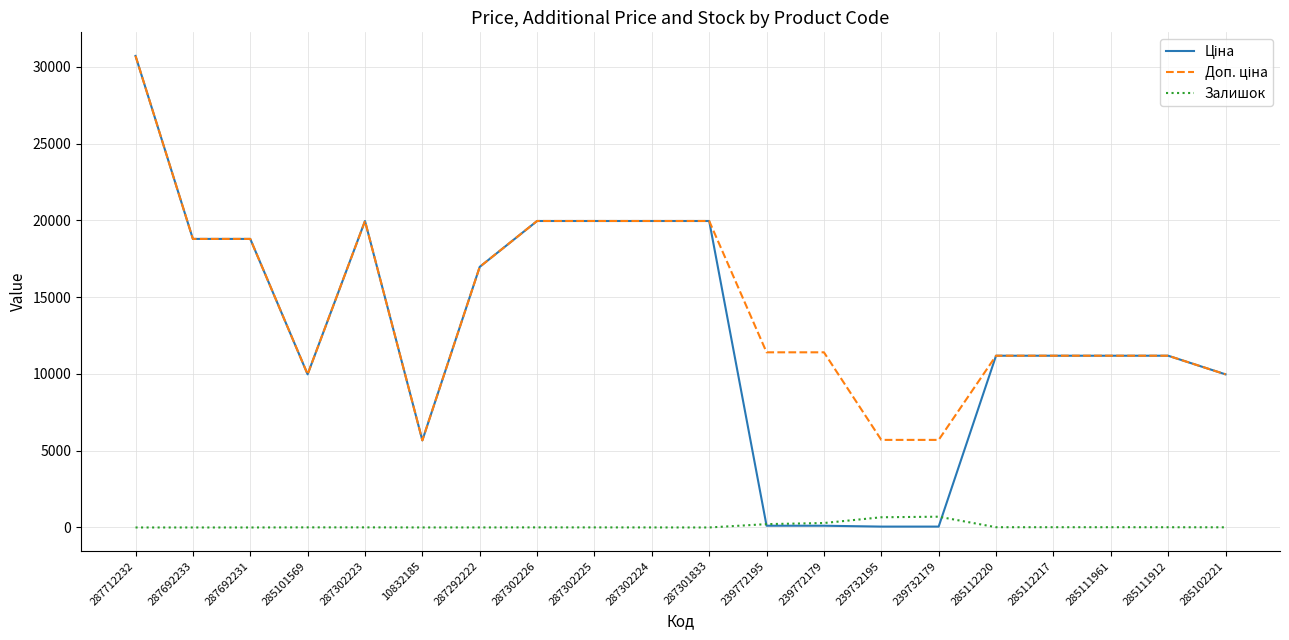

What is the maximum value shown in the chart?

30717.1